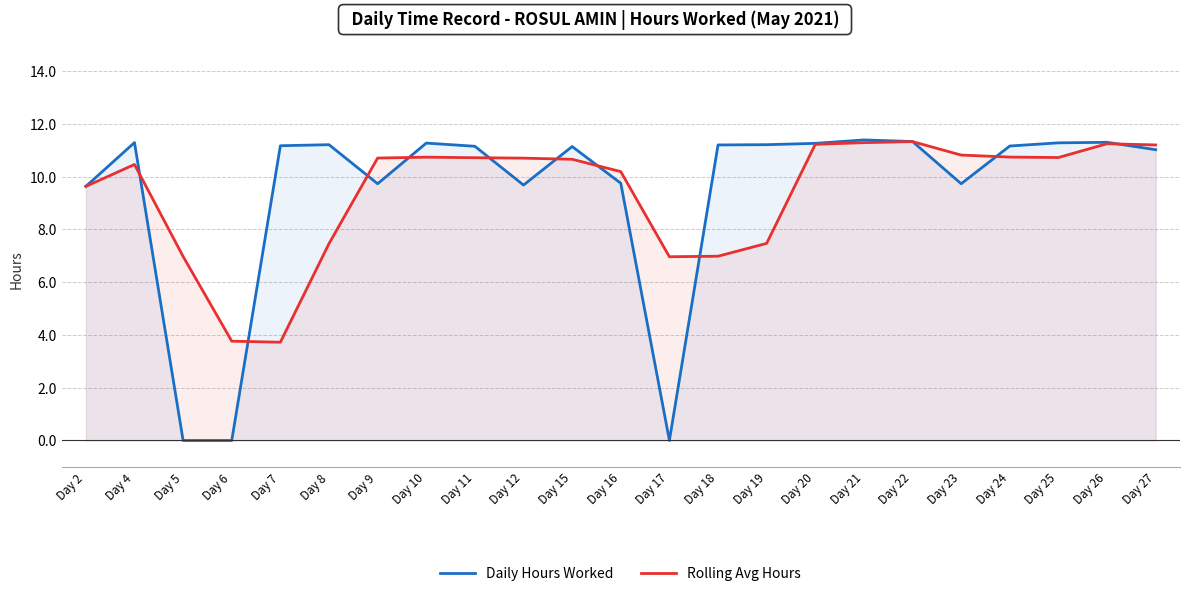

Where does the Rolling Avg Hours series first go above 10?

Day 4